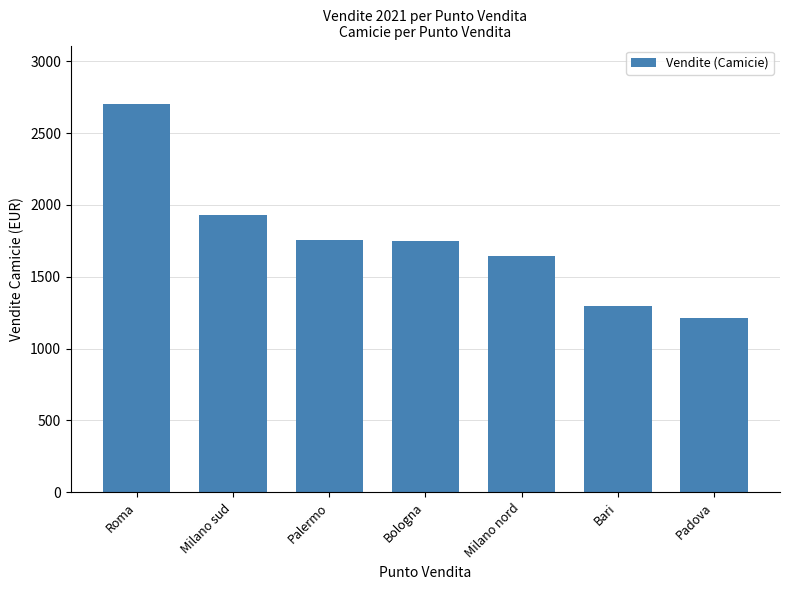

What is the approximate value at Palermo?

1757.8